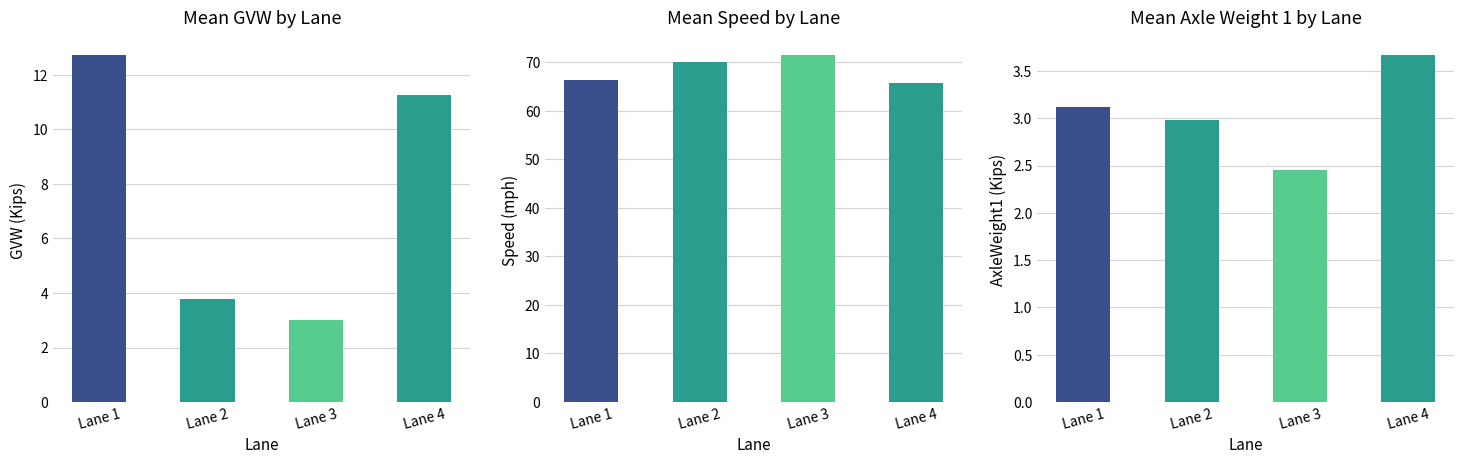

What is the difference between the second highest and second lowest values in the Mean GVW (Kips) series?

7.5